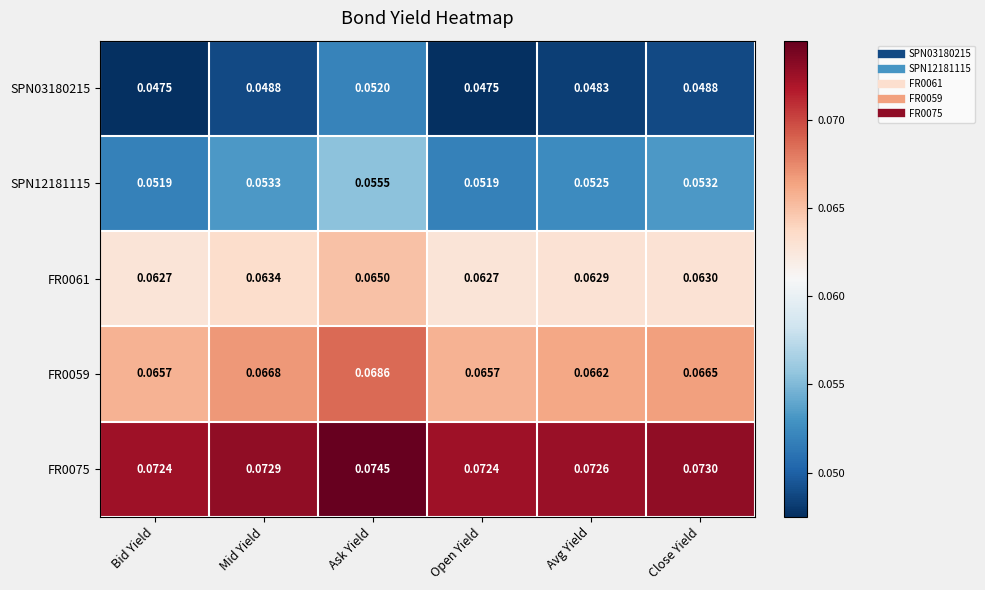

Which category has the highest value in the SPN12181115 series?

Ask Yield